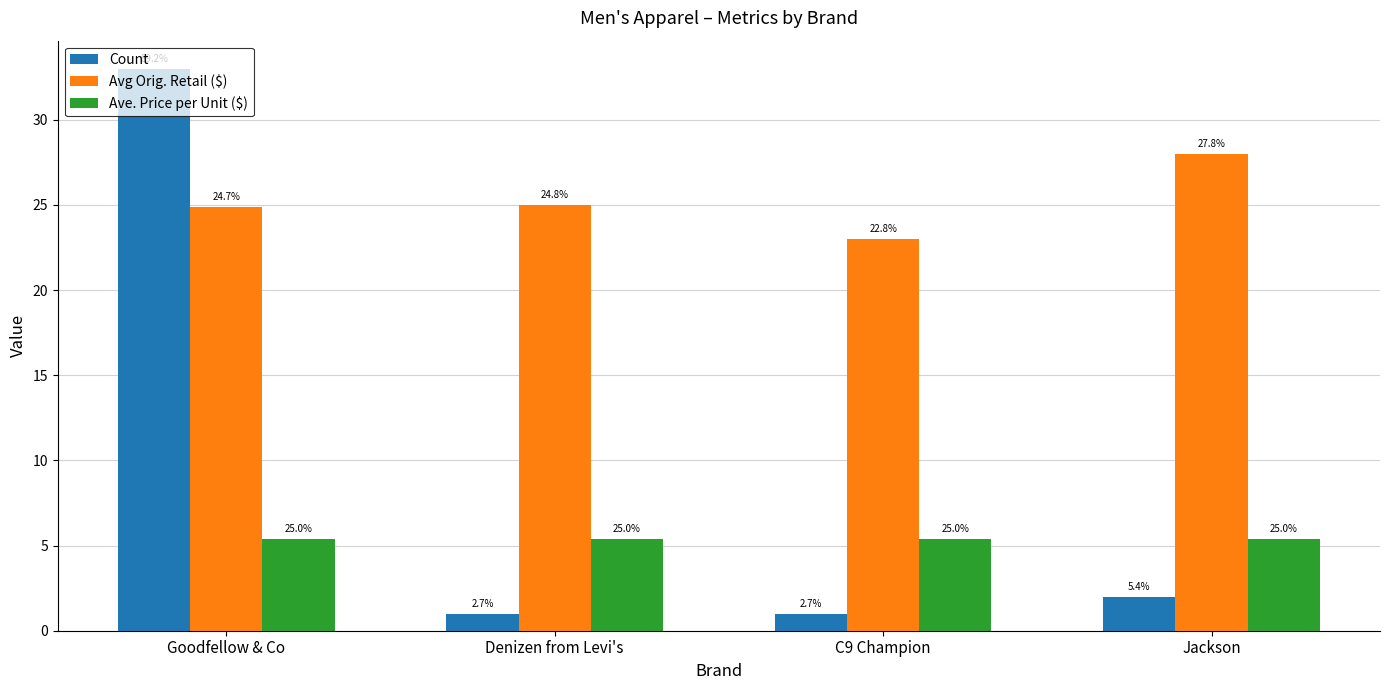

What is the label of the 3rd bar from the left?

C9 Champion